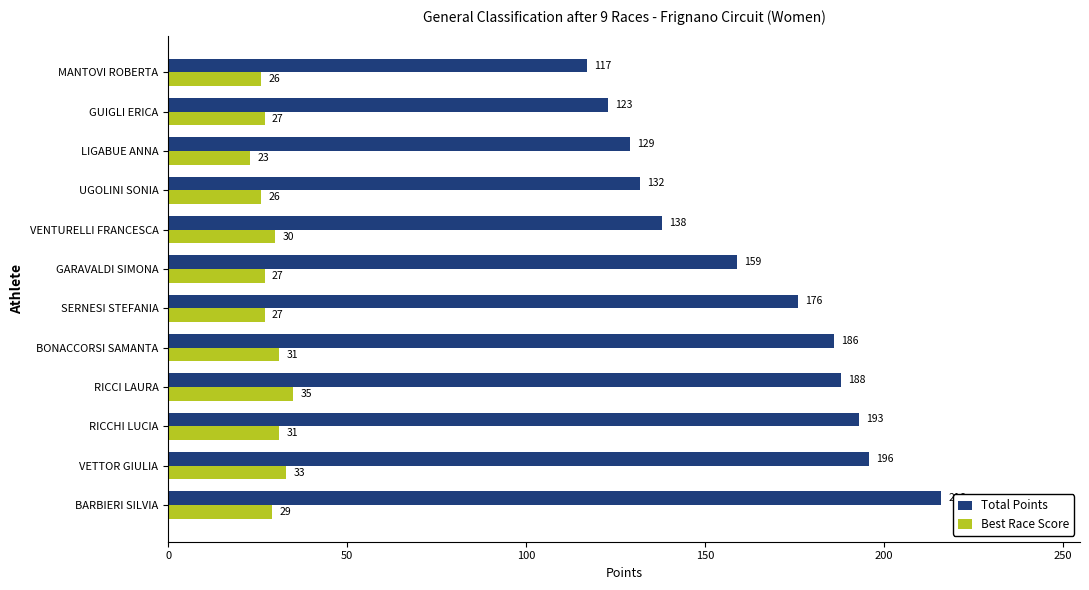

How many values in the Best Race Score series are below 29?

6